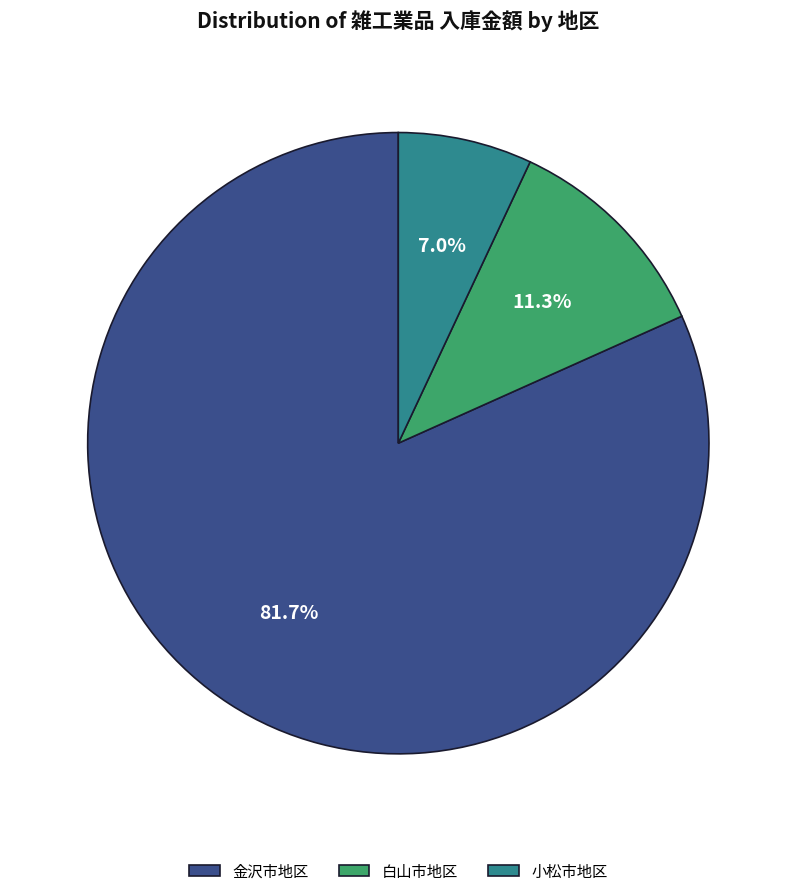

Do 白山市地区 and 金沢市地区 together represent more than half of the pie?

Yes